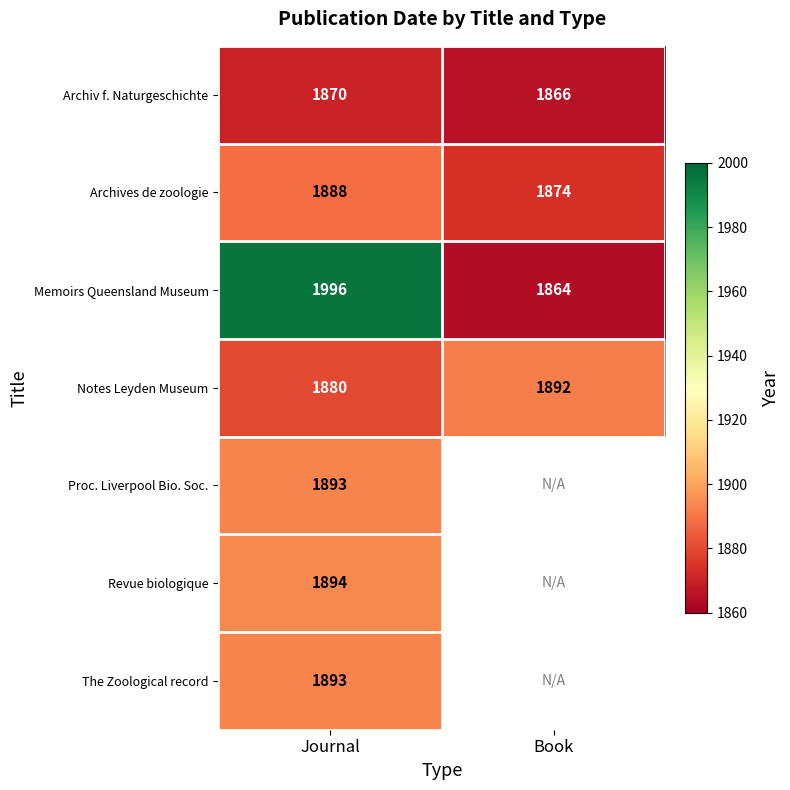

Count the Memoirs Queensland Museum values in the range 1864 to 1996.

2